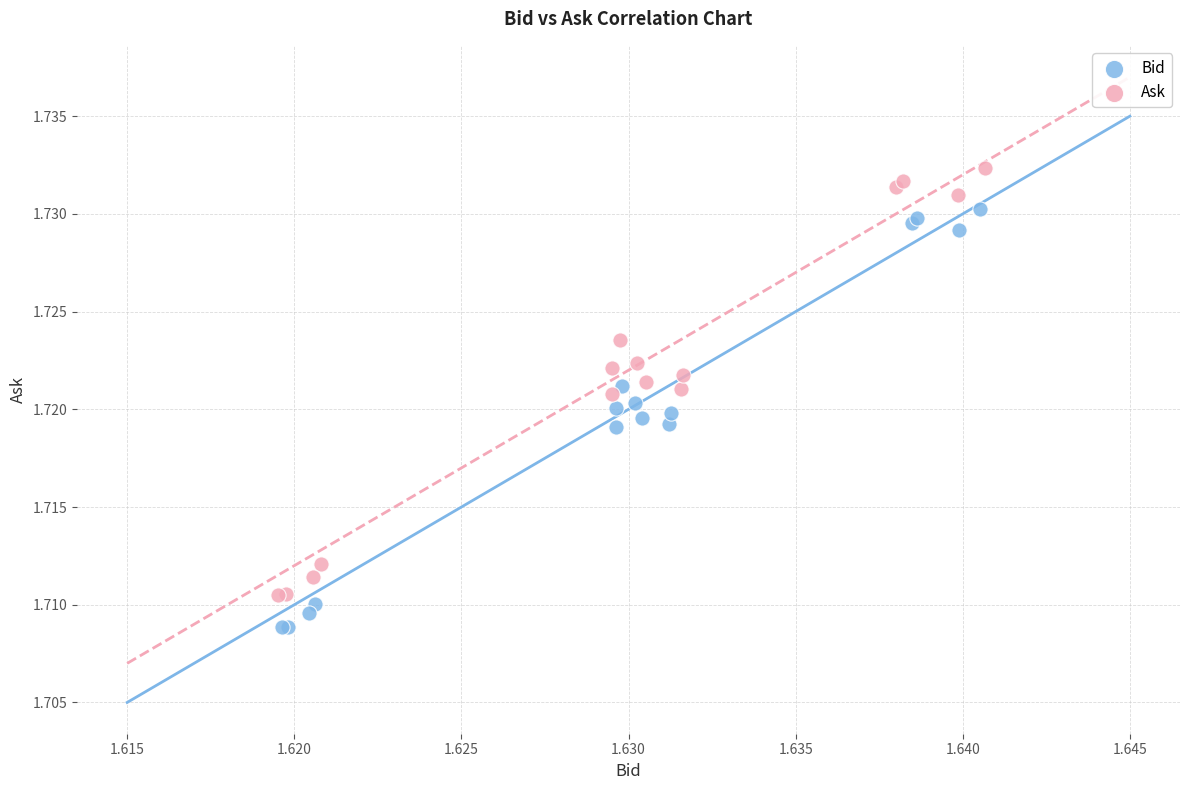

Which series reaches the maximum Y coordinate?

Ask